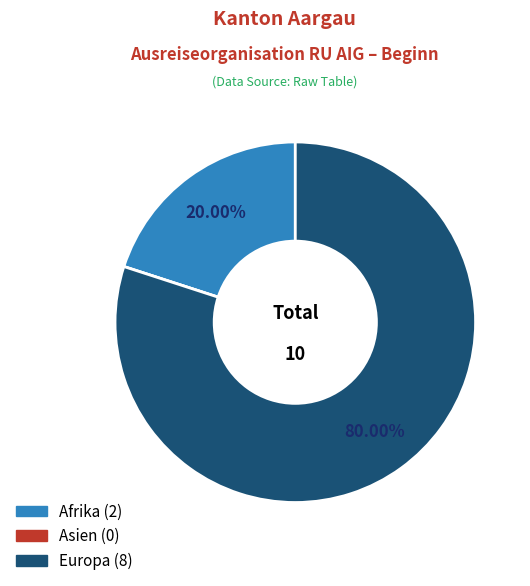

What is the largest slice in the pie chart?

Europa